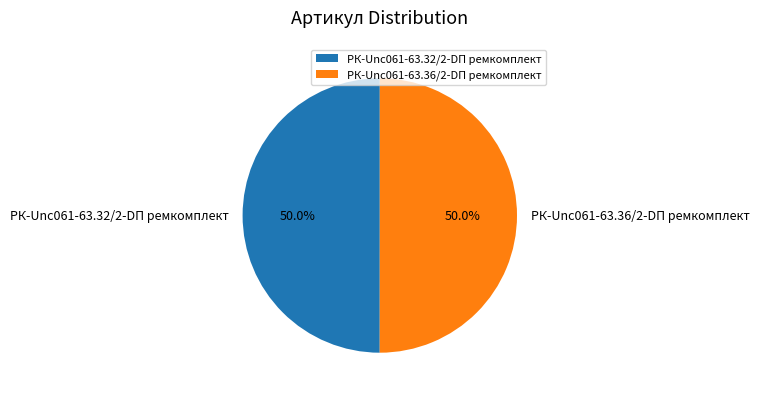

Approximately how many times larger is the value at РК-Unc061-63.32/2-DП ремкомплект compared to РК-Unc061-63.36/2-DП ремкомплект?

1.0